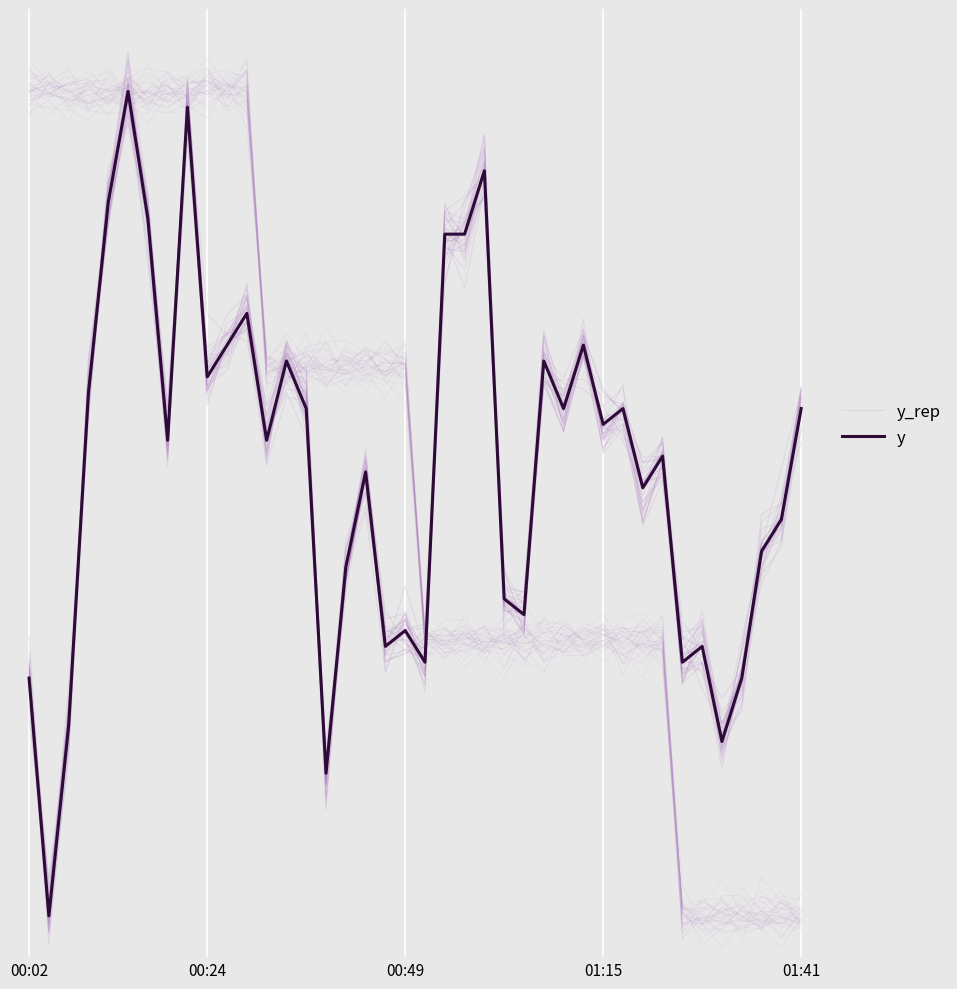

Where is y_rep nearest to the value 0?

00:24